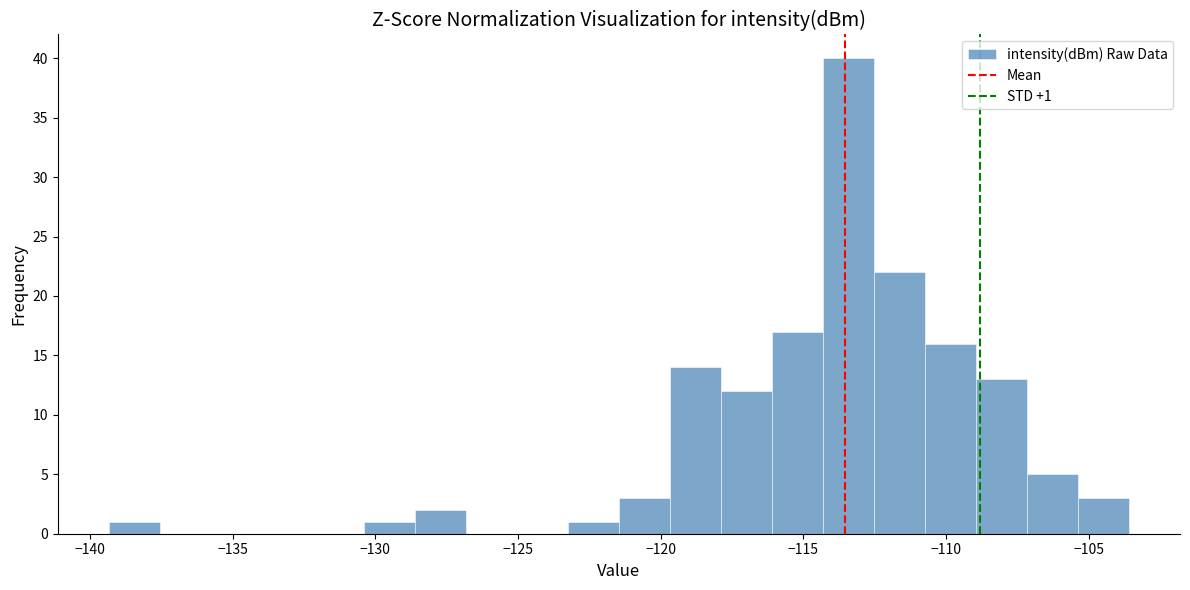

Read against the x-axis, roughly where is the centre of the tallest bar?

-113.5